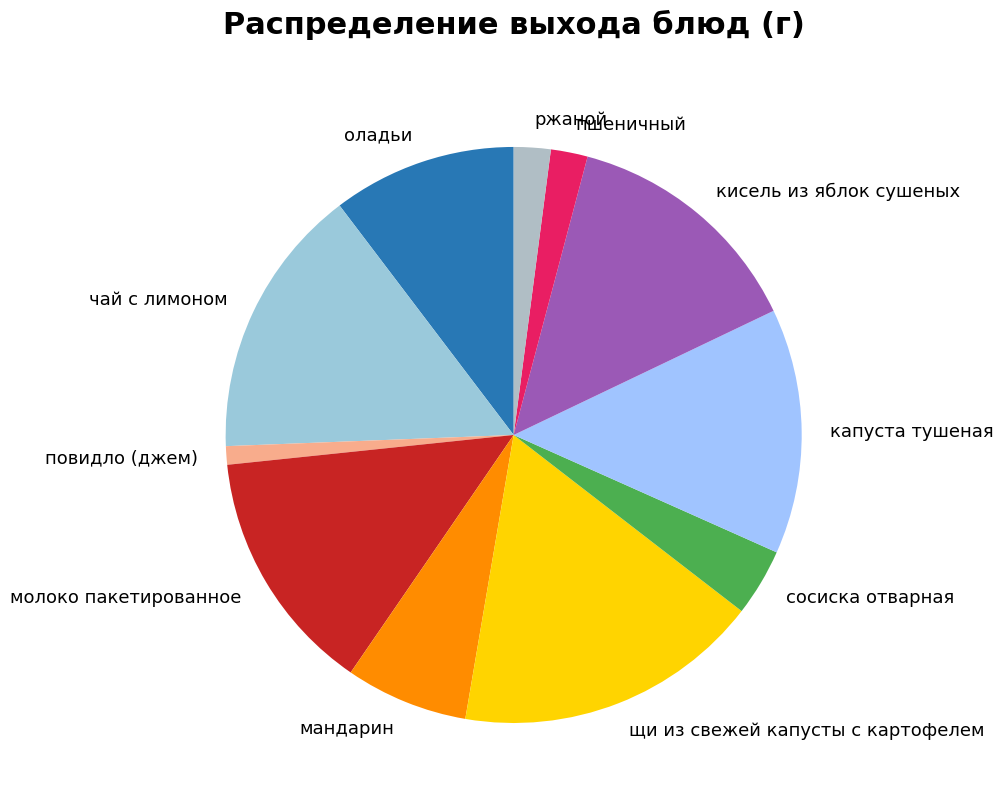

True or false: капуста тушеная accounts for 23% of the total.

False